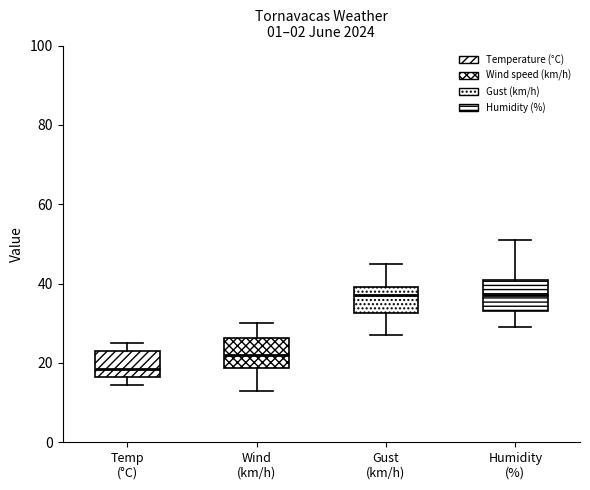

Where is the lower edge of the box for Gust (km/h) on the y-axis? The values are not printed on the chart, so give them approximately, as read against the axis.

32